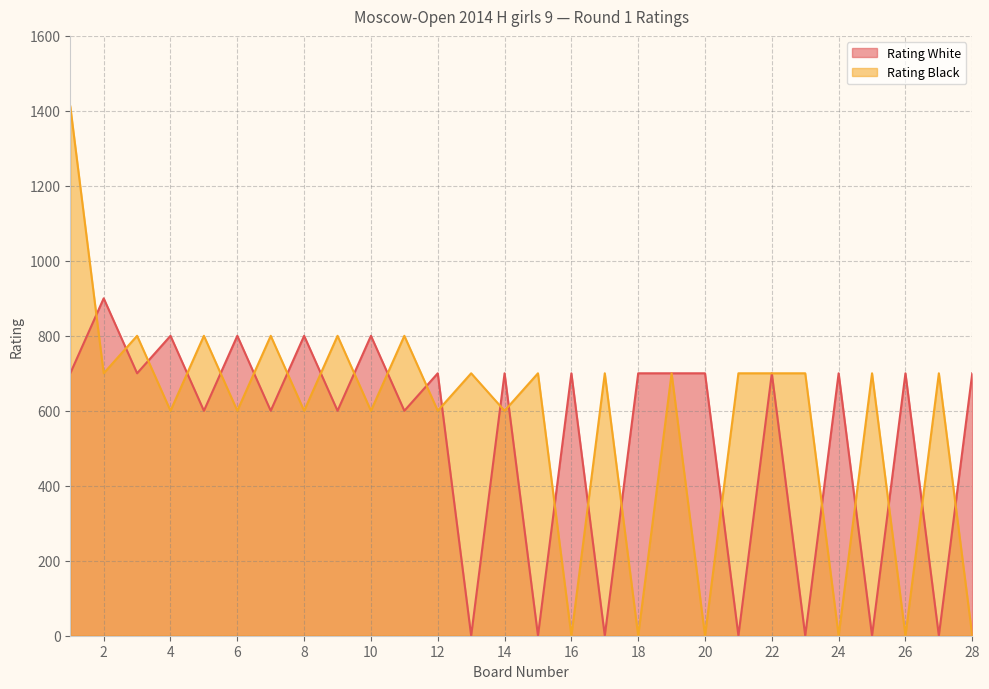

What is the sum of the Rating Black values at 15 and 24?

700